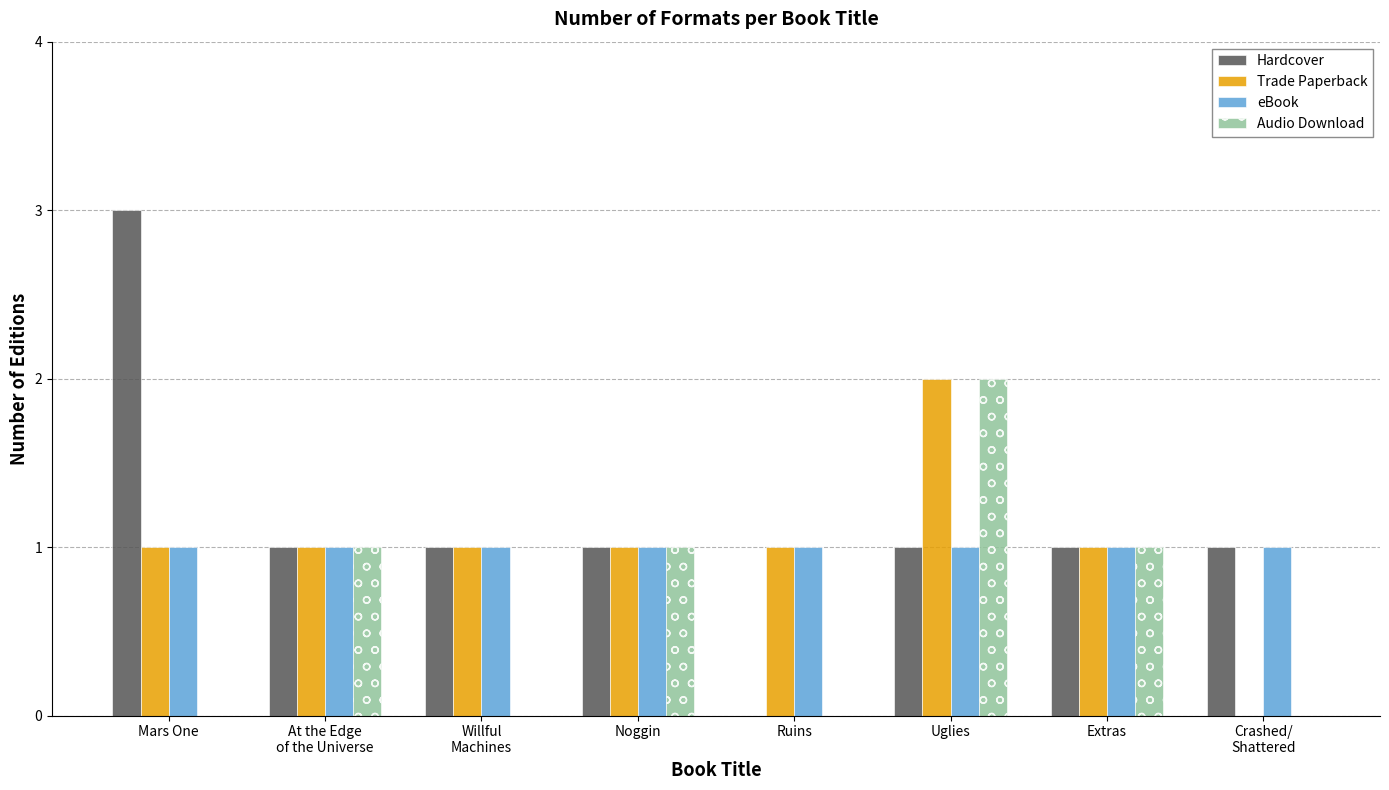

At which label does Hardcover first exceed 1?

Mars One